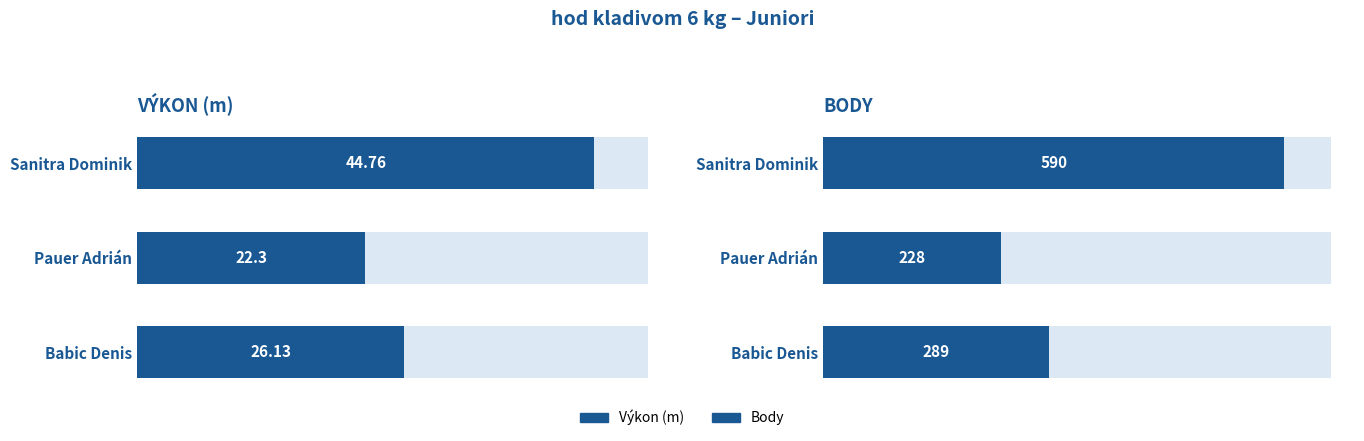

Count the number of data series in this chart.

2